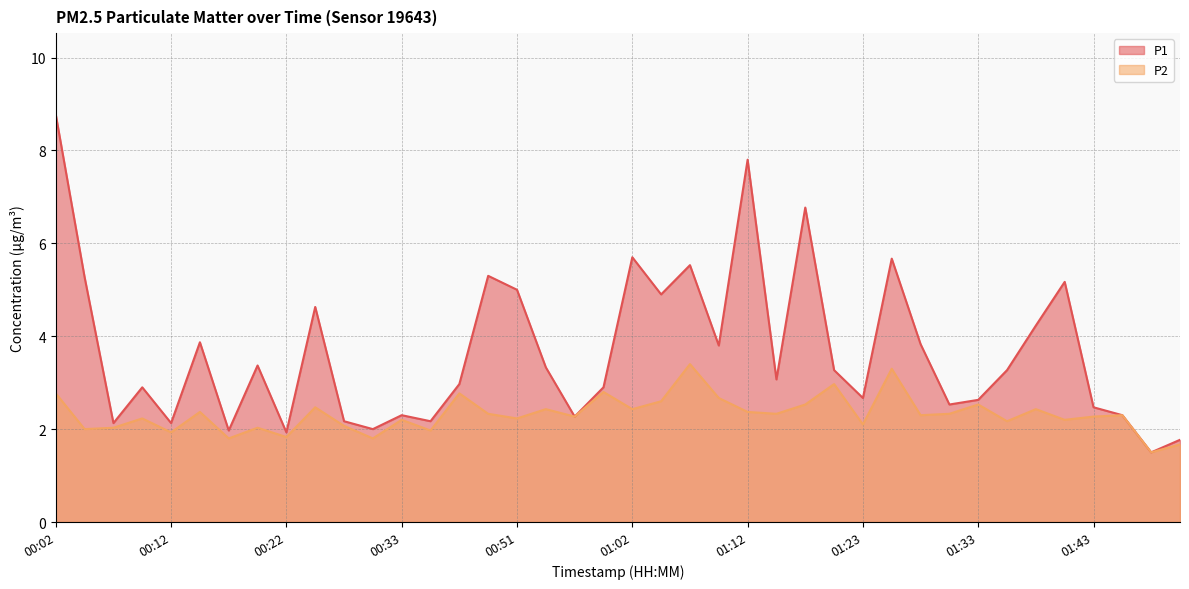

True or false: P1 and P2 intersect in this chart.

False